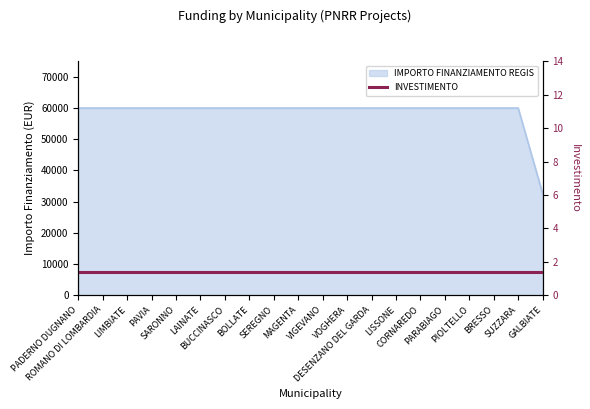

List the labels in order of value, smallest first.

GALBIATE, PADERNO DUGNANO, ROMANO DI LOMBARDIA, LIMBIATE, PAVIA, SARONNO, LAINATE, BUCCINASCO, BOLLATE, SEREGNO, MAGENTA, VIGEVANO, VOGHERA, DESENZANO DEL GARDA, LISSONE, CORNAREDO, PARABIAGO, PIOLTELLO, BRESSO, SUZZARA